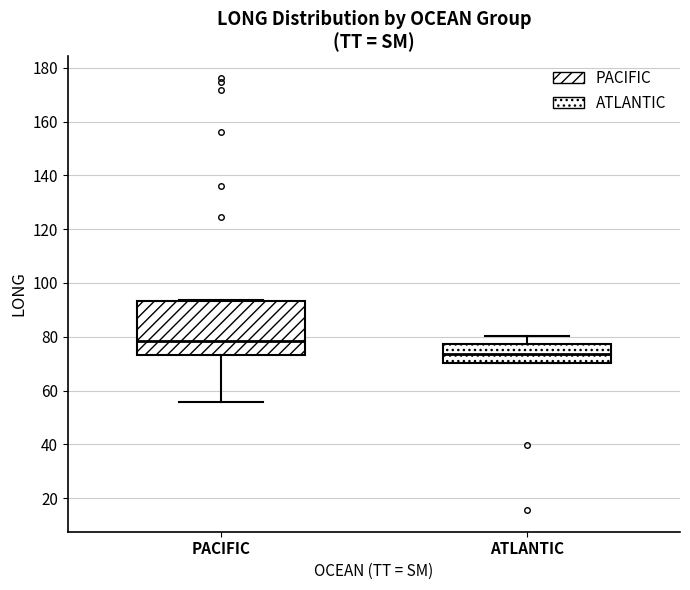

Reading left to right, transcribe this box plot: for each box, give where its median line is, the range the box spans, and where its two whiskers end, as read against the y-axis. The values are not printed on the chart, so give them approximately, as read against the axis.

PACIFIC: median 78, box 74 to 94, whiskers 56 to 94
ATLANTIC: median 74, box 70 to 78, whiskers 70 to 80